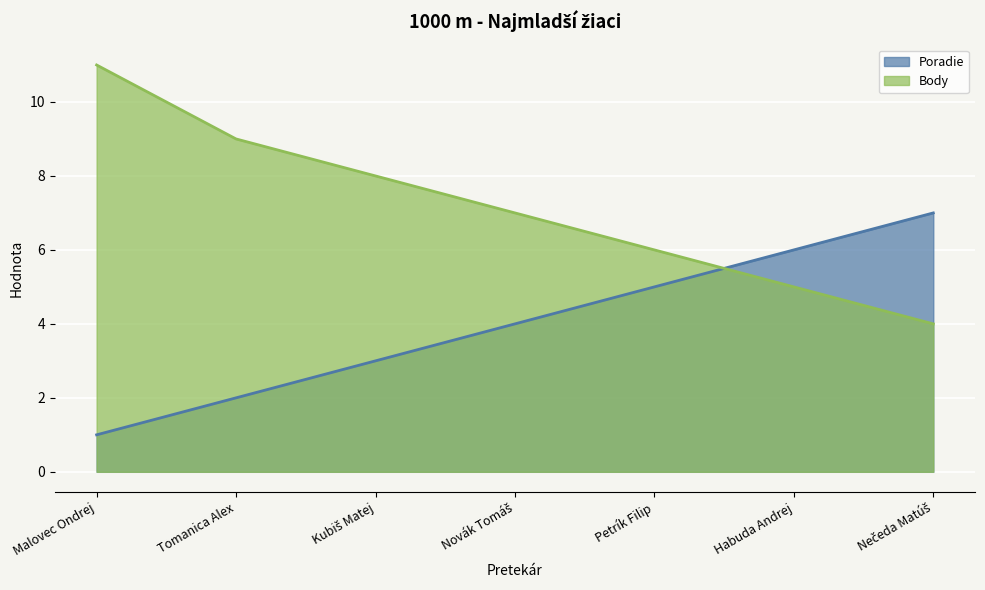

What is the spread (max minus min) of values at Novák Tomáš?

3